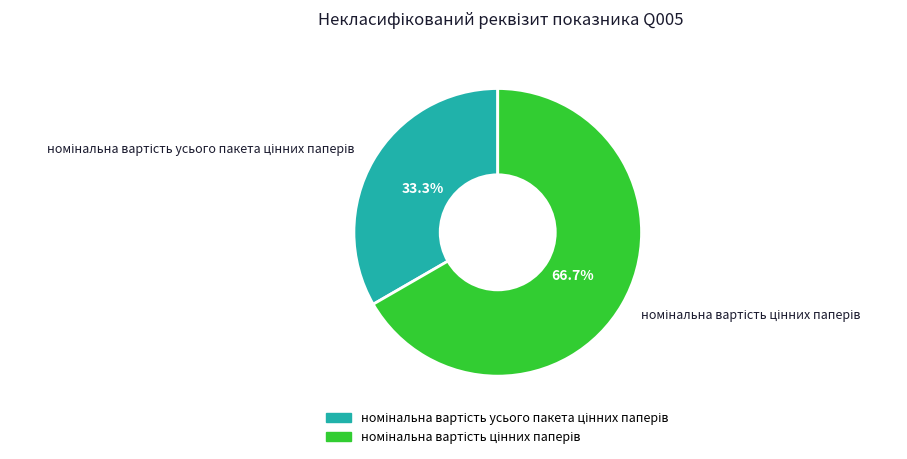

Does any single category account for the majority?

Yes